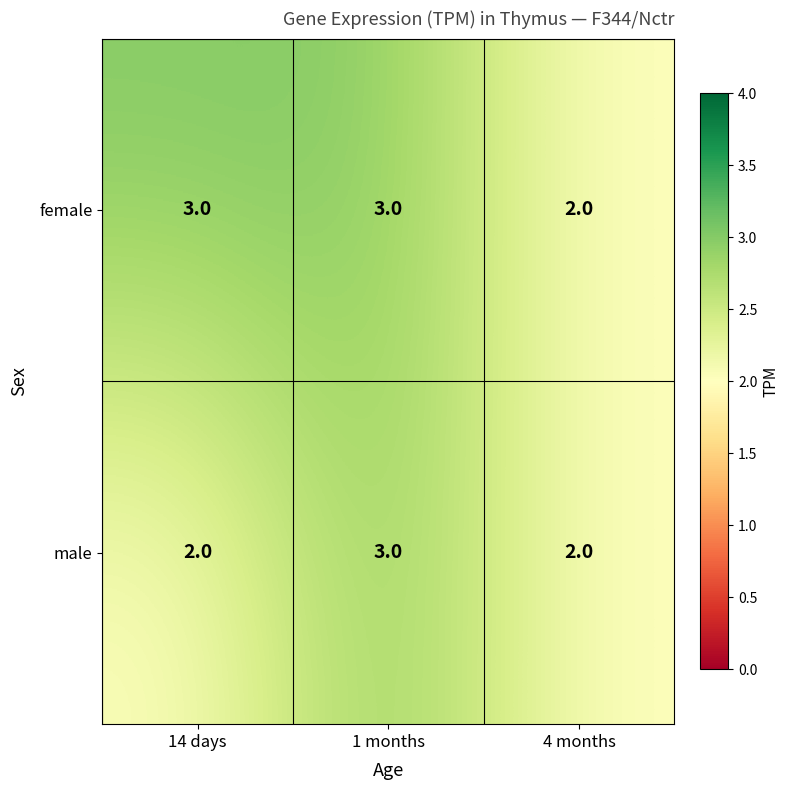

Count the number of categories in the chart.

3